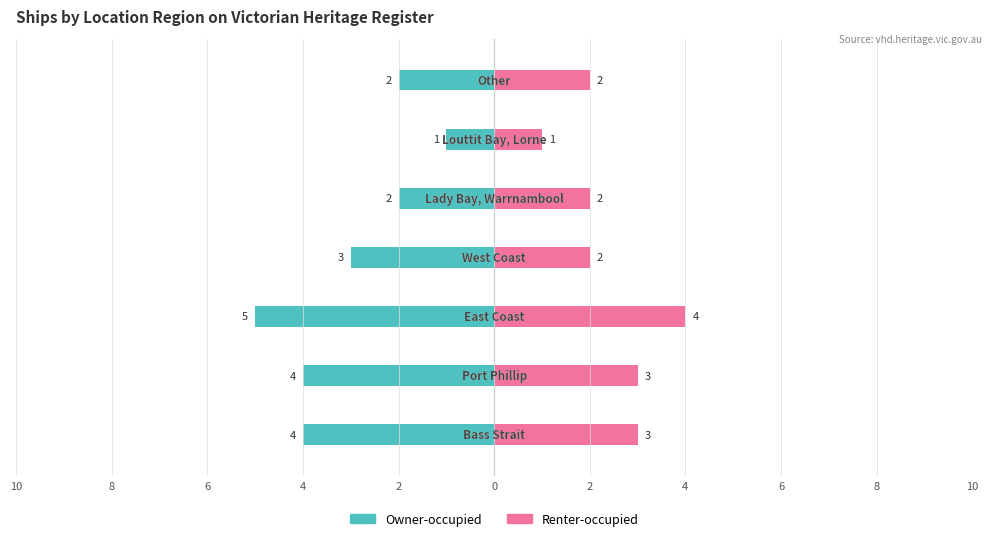

Is it true that Owner-occupied equals -1 at 0?

True